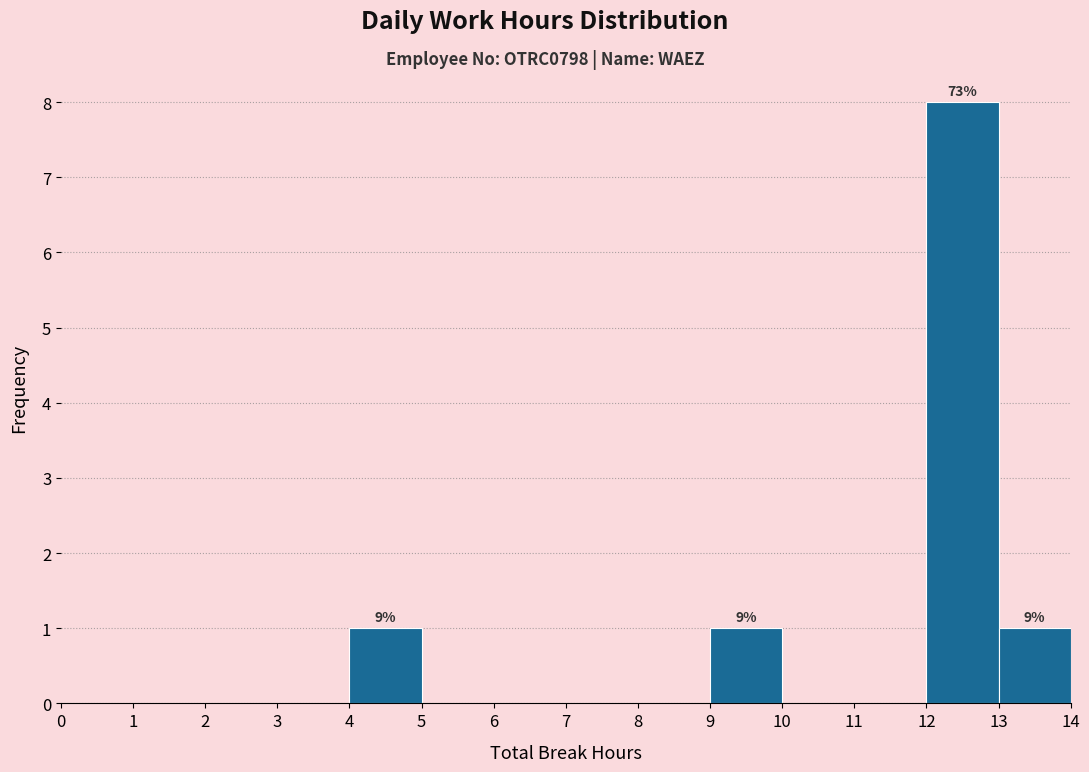

Which range on the x-axis has the tallest bar?

12 to 13